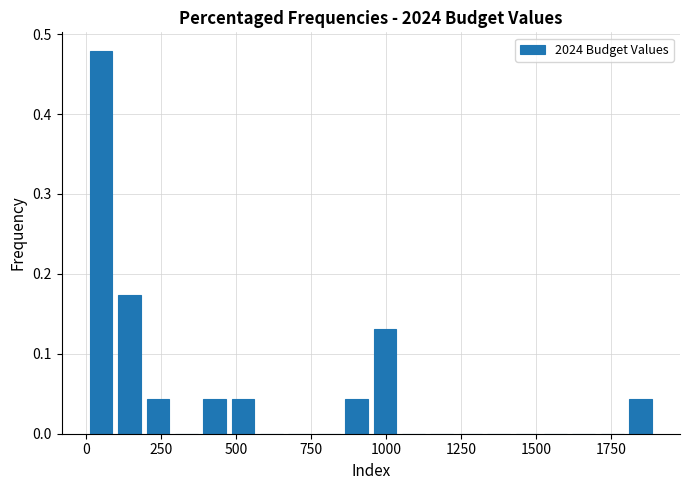

Around what value on the x-axis is the tallest bar? Give the approximate position of its centre, as read against the axis.

50